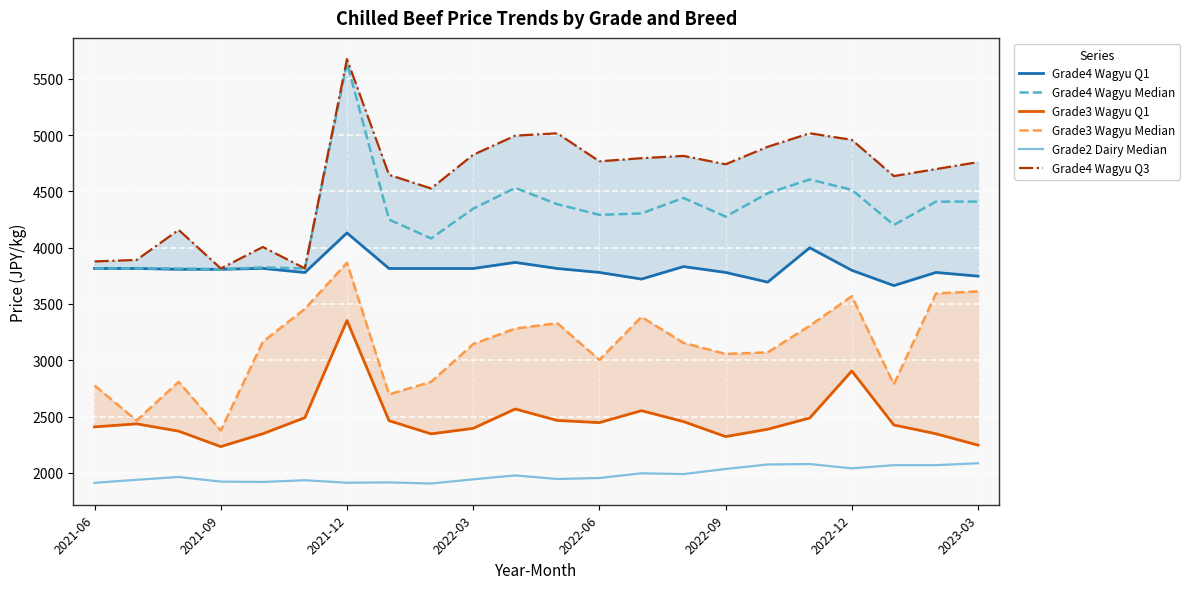

In Grade3 Wagyu Median, how many points are higher than both neighbors (excluding endpoints)?

5